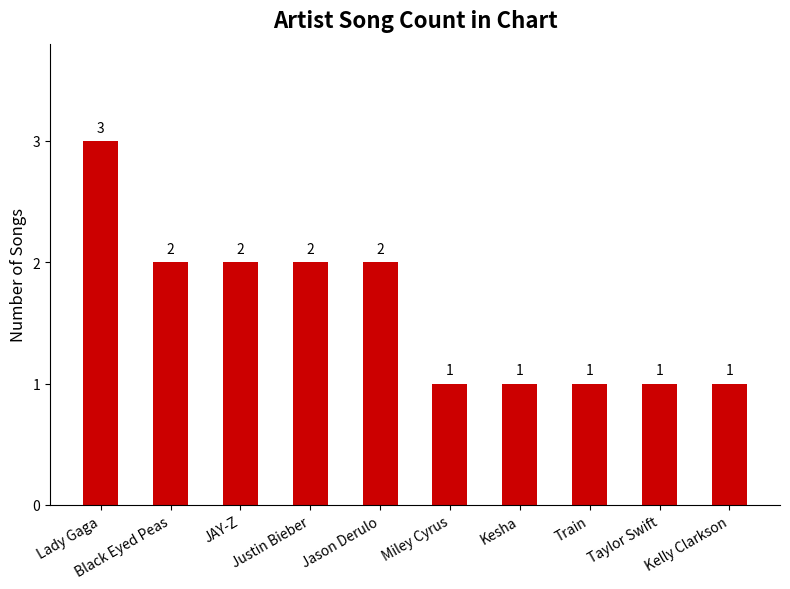

How many series are shown in this chart?

1